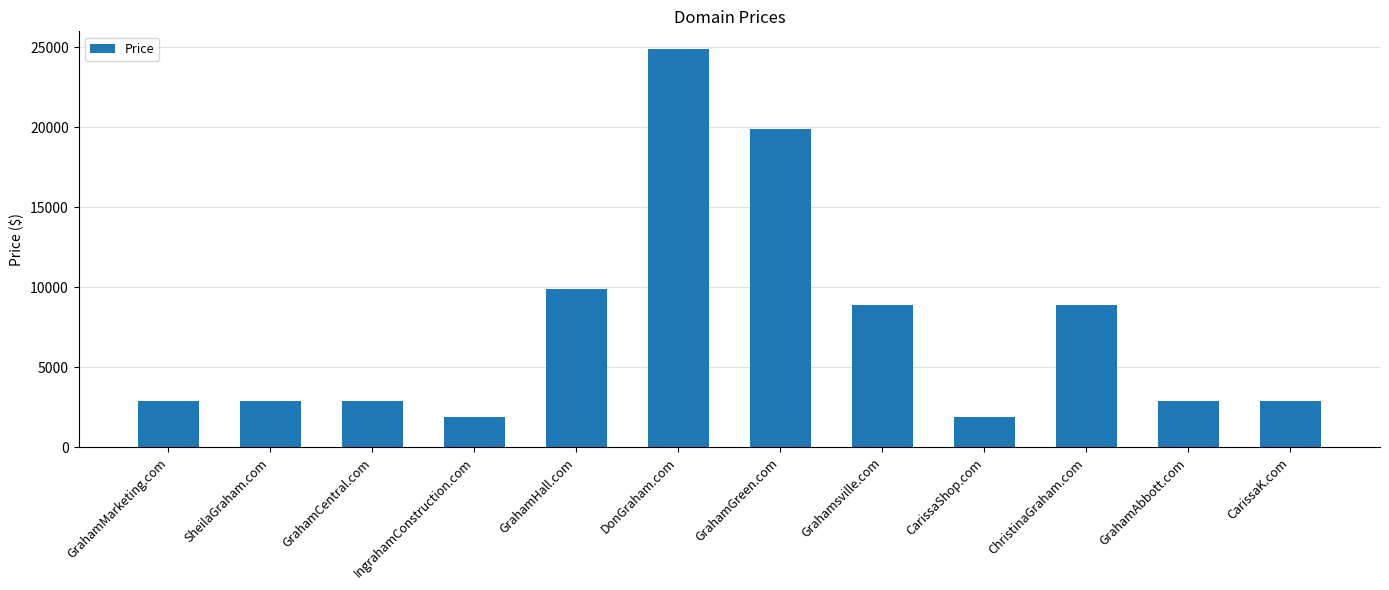

Which label corresponds to the largest value in the chart?

DonGraham.com